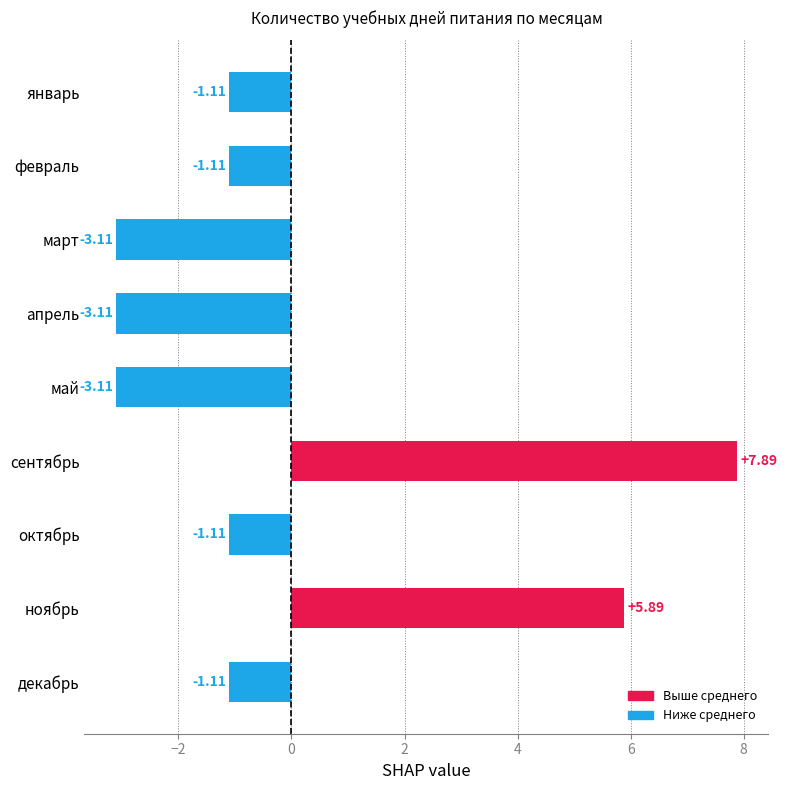

Which label corresponds to the largest value in the chart?

сентябрь